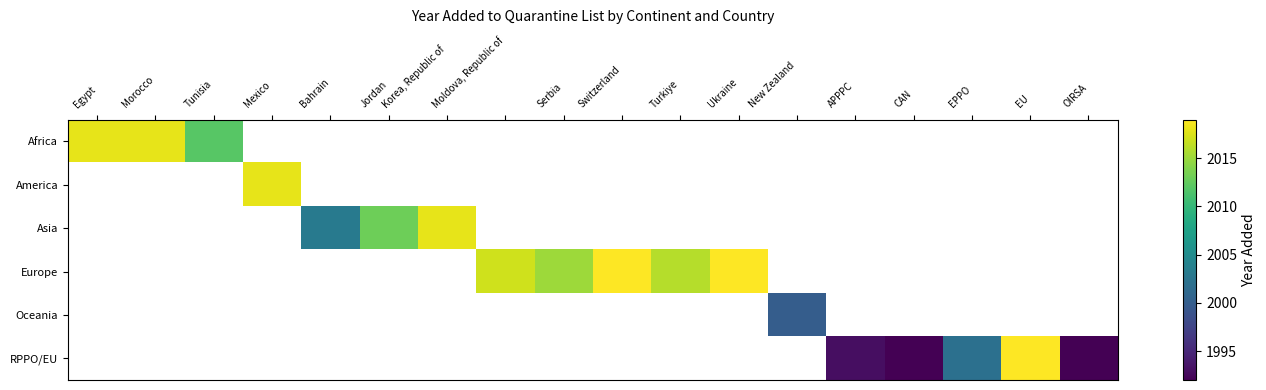

At which label does Europe first exceed 2017?

Switzerland